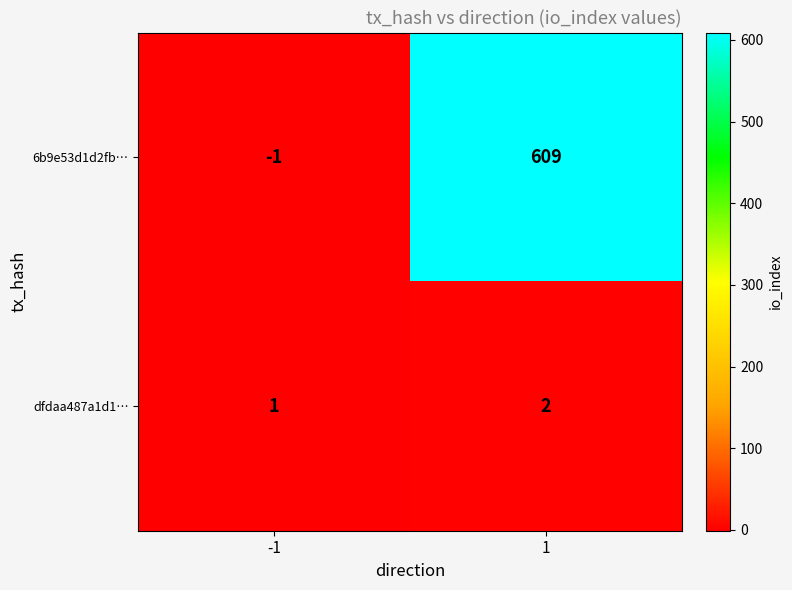

Between -1 and 1, which series saw the biggest shift?

6b9e53d1d2fb…